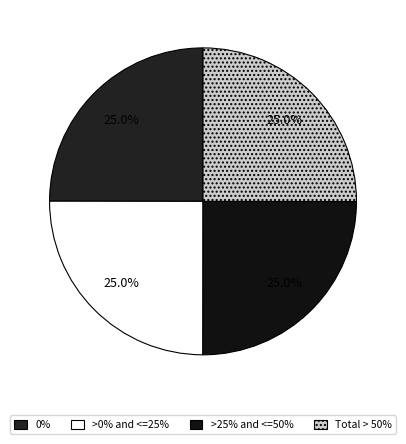

Does any single category account for the majority?

No